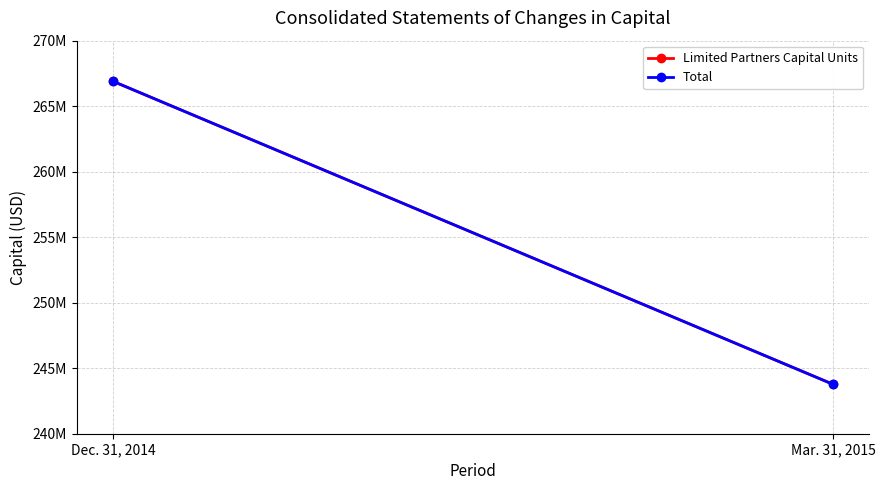

What is the label of the 2nd point from the right?

Dec. 31, 2014